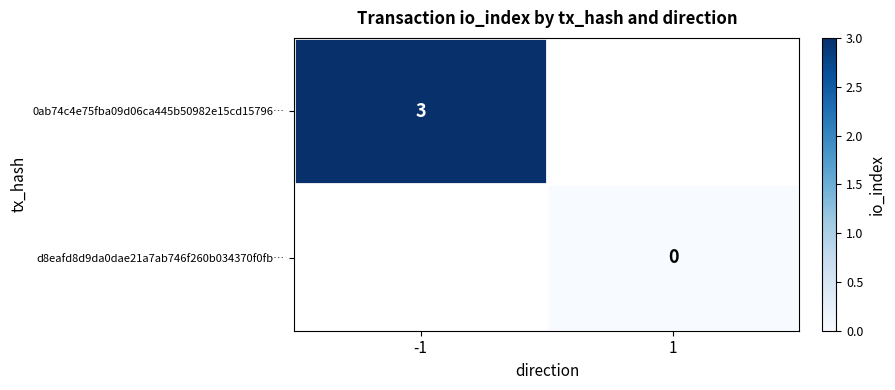

True or false: 0ab74c4e75fba09d06ca445b50982e15cd15796… has a value of 3 at -1.

True